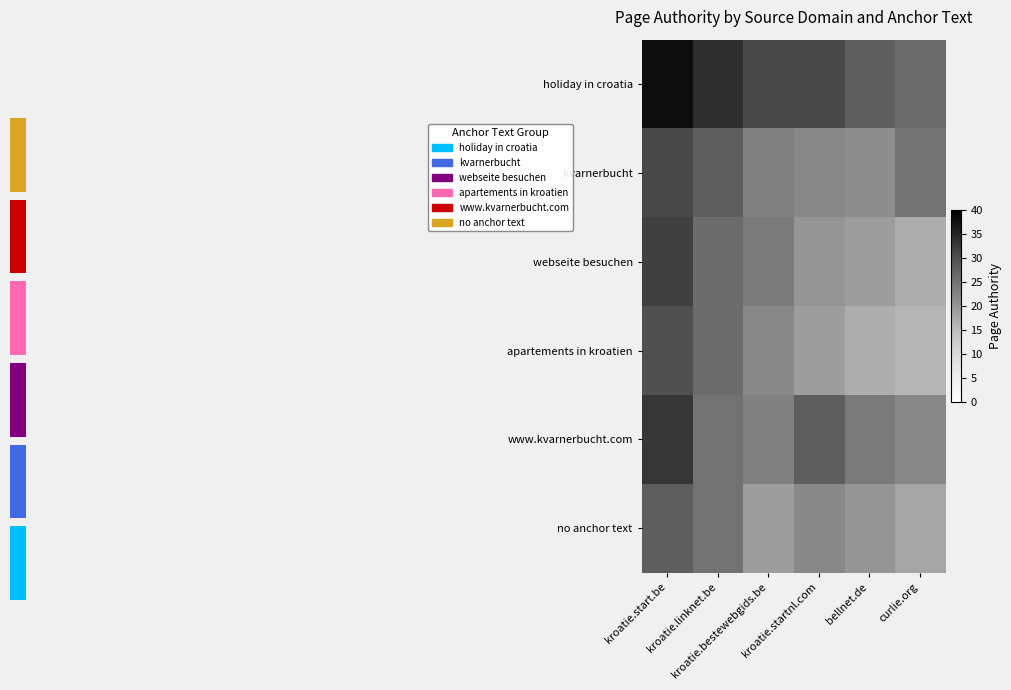

What is the maximum value shown in the chart?

38